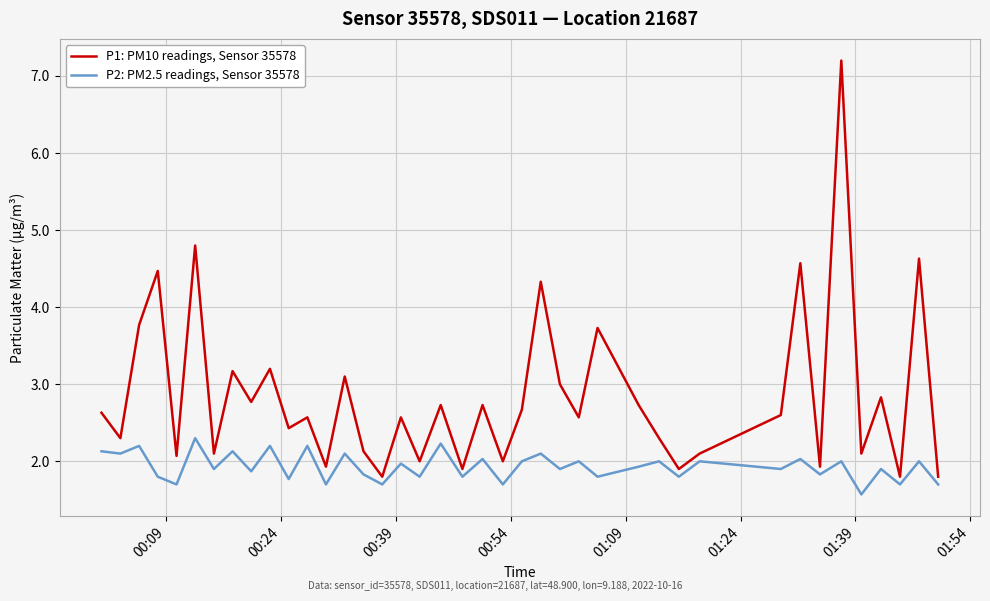

Which series has the largest range (max minus min)?

P1: PM10 readings, Sensor 35578